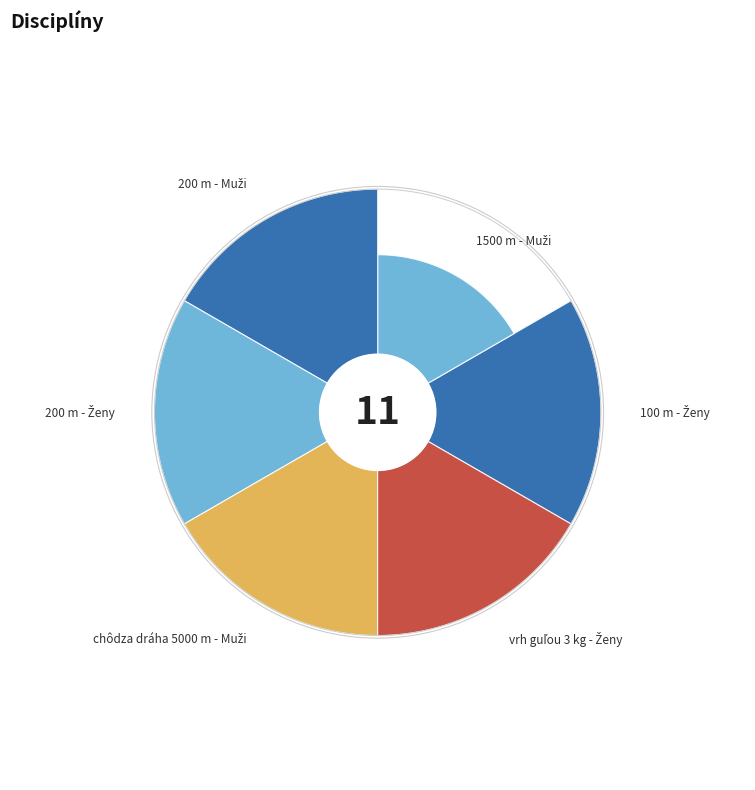

Does 200 m - Muži represent more than half of the total?

No